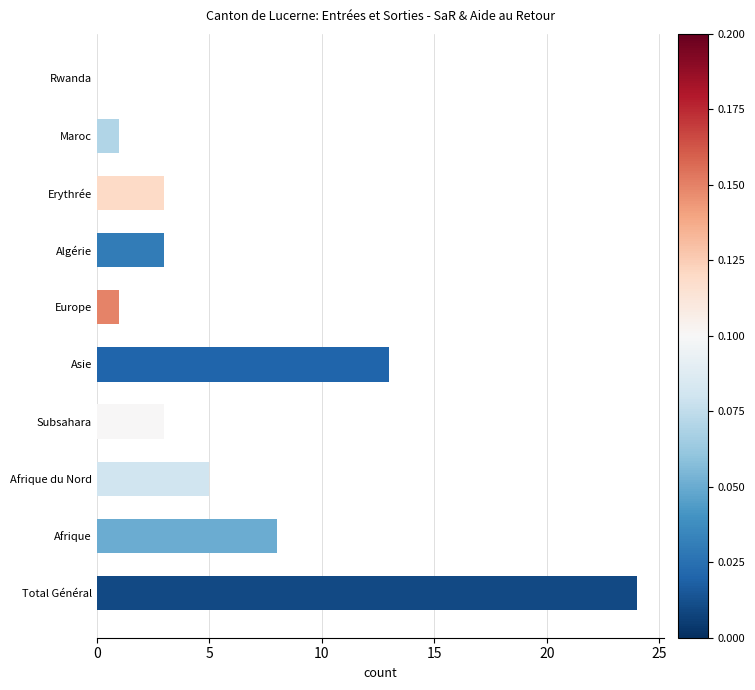

The chart shows a value of 1 at Afrique du Nord. True or false?

False